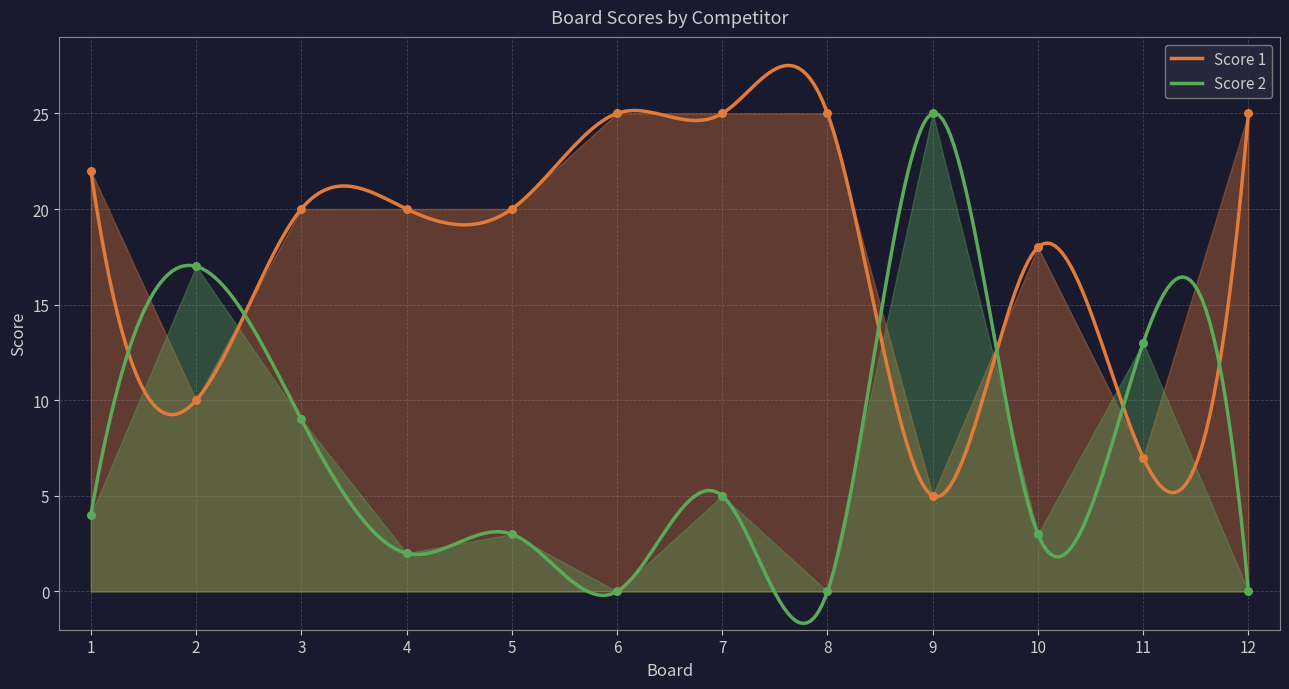

Which series has the largest total across all categories?

Score 1